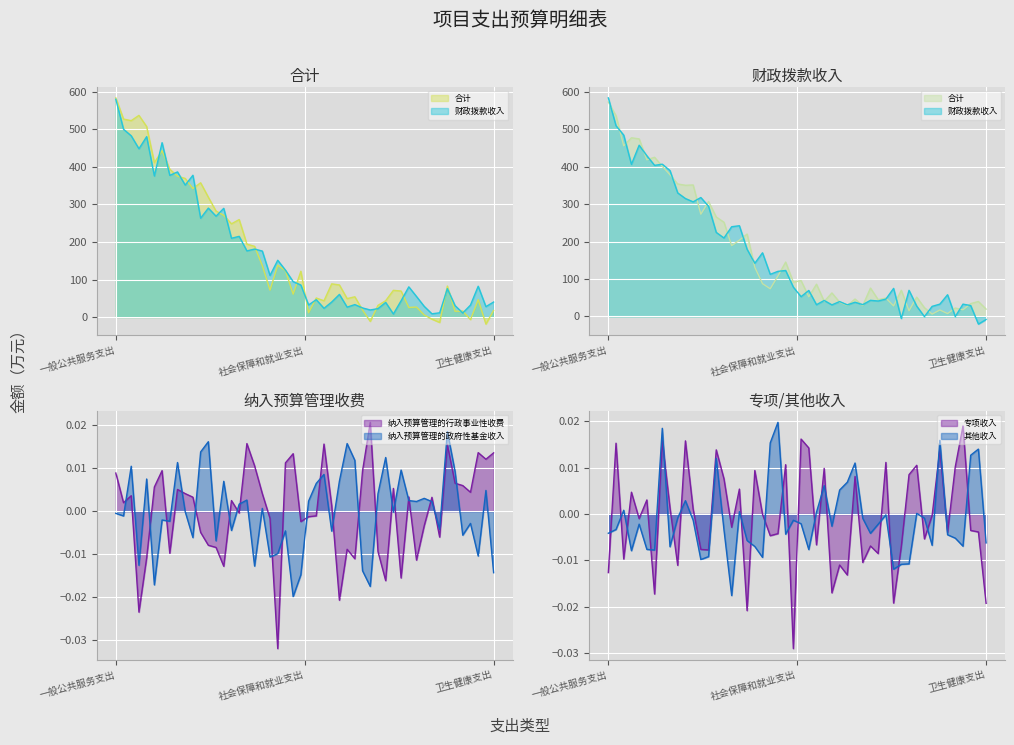

What is the difference between the highest and lowest values at 社会保障和就业支出?

51.3